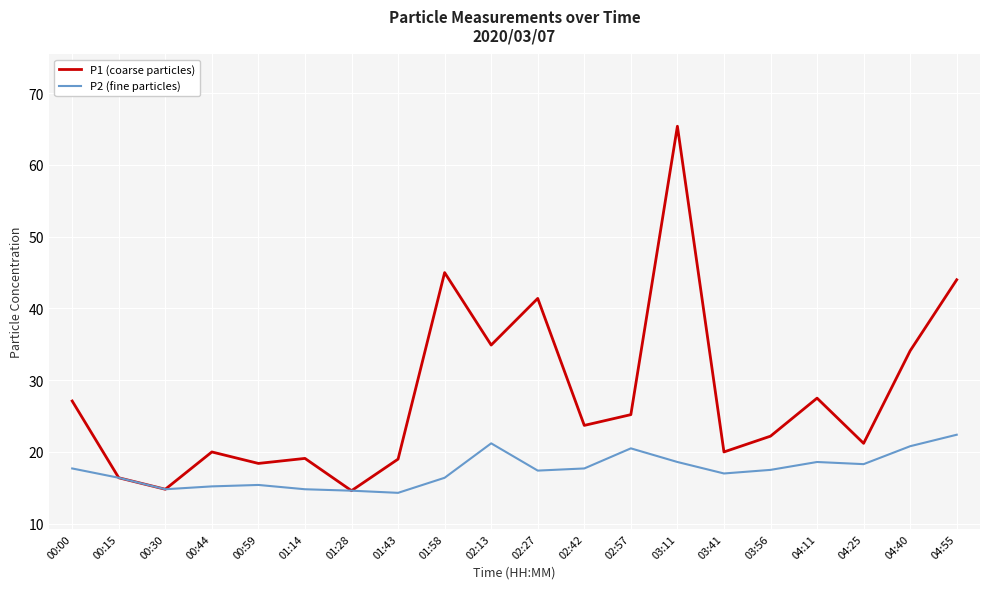

What are all the series names shown in the legend?

P1 (coarse particles), P2 (fine particles)